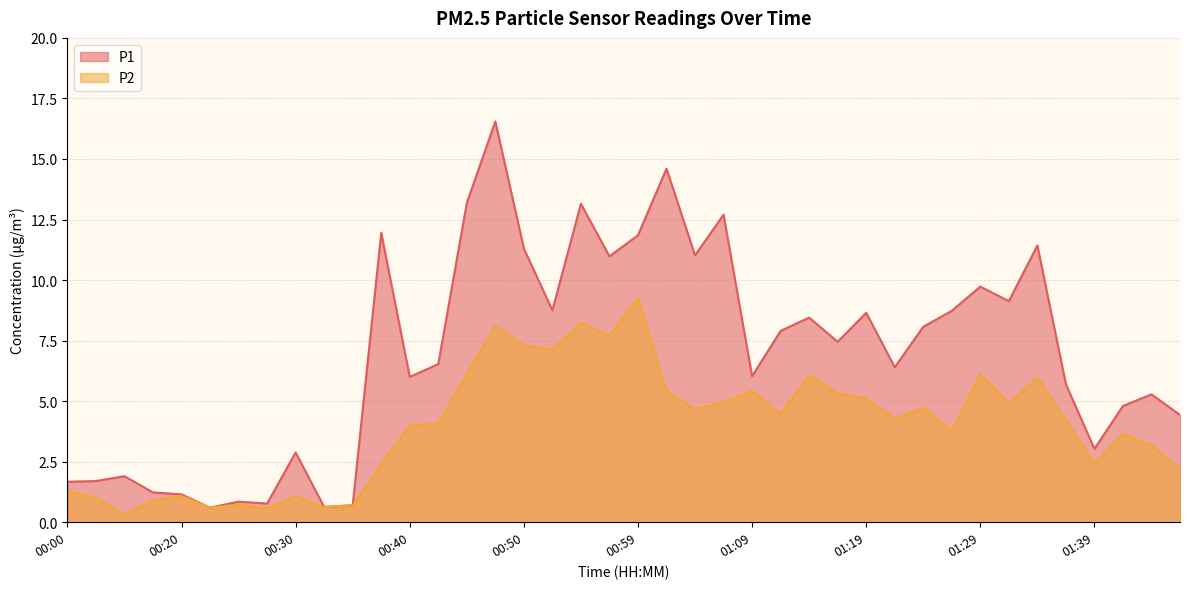

True or false: P1 and P2 cross at least once.

False